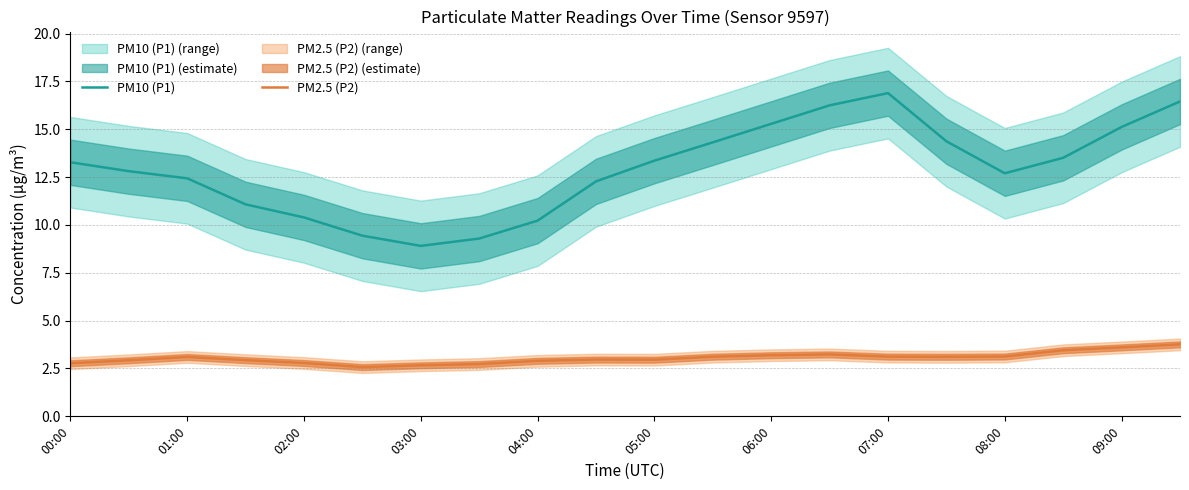

List the series in order of their peak value, highest first.

PM10 (P1), PM2.5 (P2)